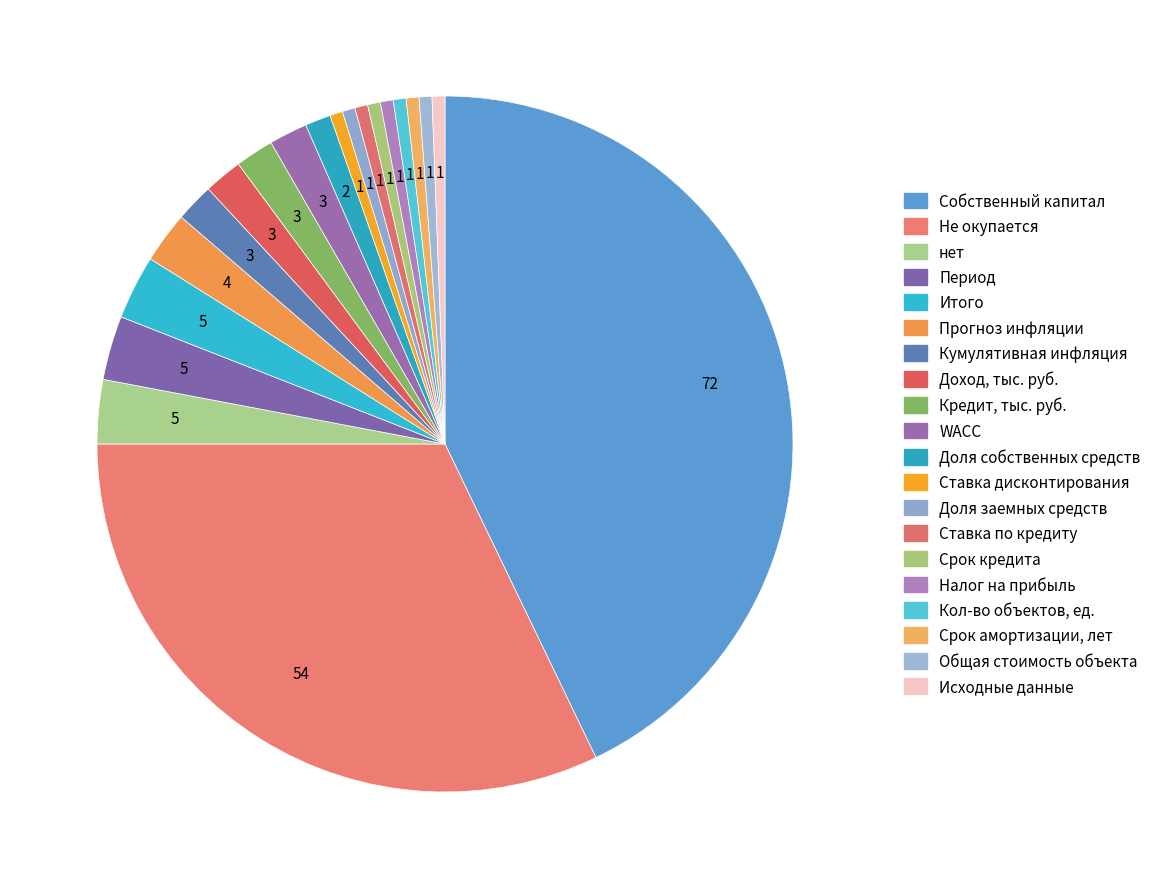

Does any single category account for the majority?

No